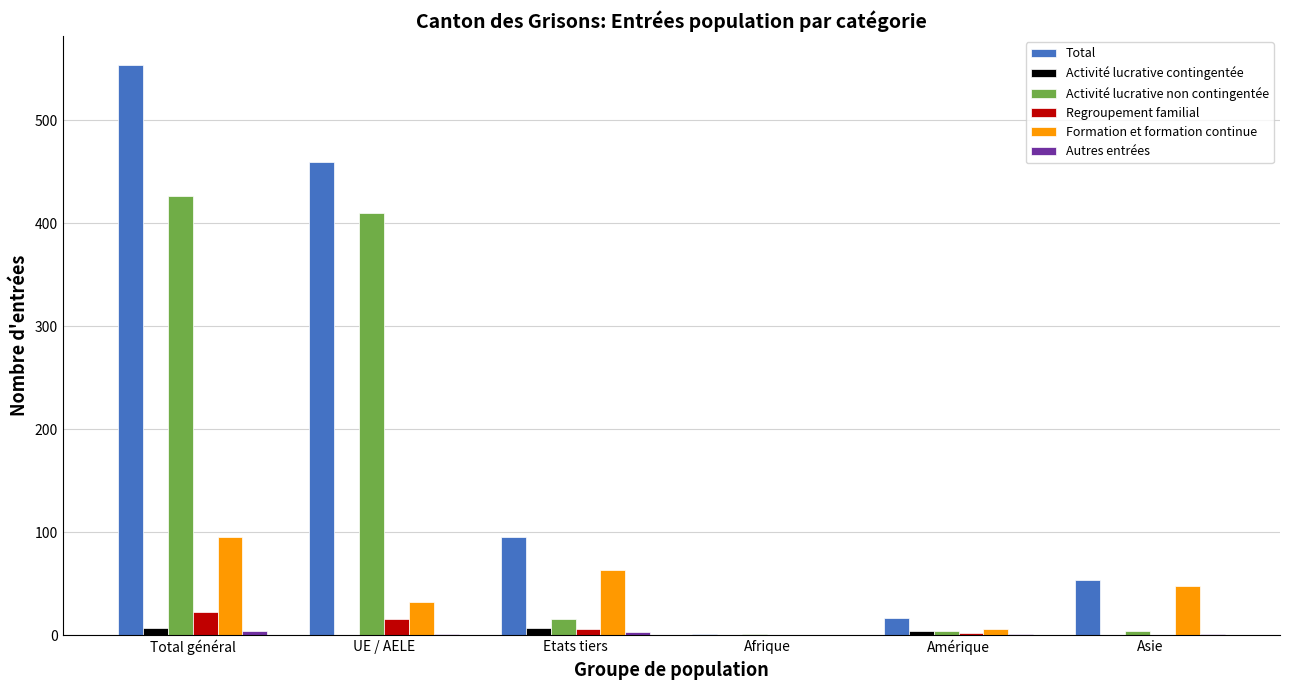

What is the spread (max minus min) of values at UE / AELE?

459